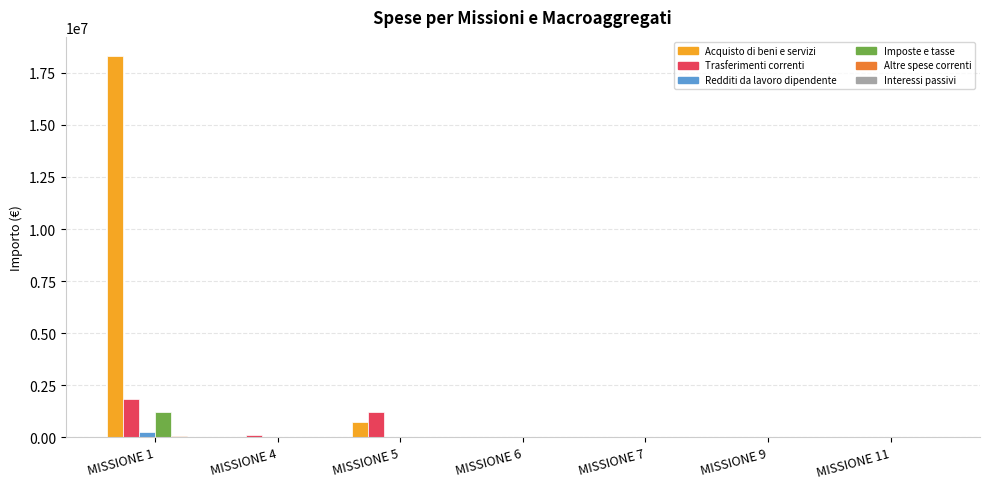

The value of Acquisto di beni e servizi at MISSIONE 4 is 0.0. True or false?

True